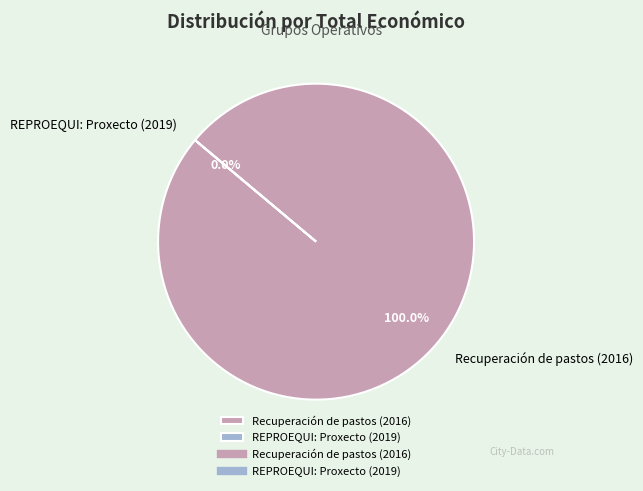

To the nearest percent, what is the average slice percentage?

50%